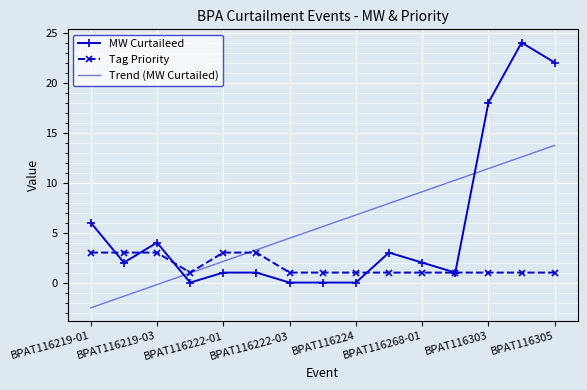

Rank the series by their maximum value, from highest to lowest.

MW Curtaileed, Trend (MW Curtailed), Tag Priority